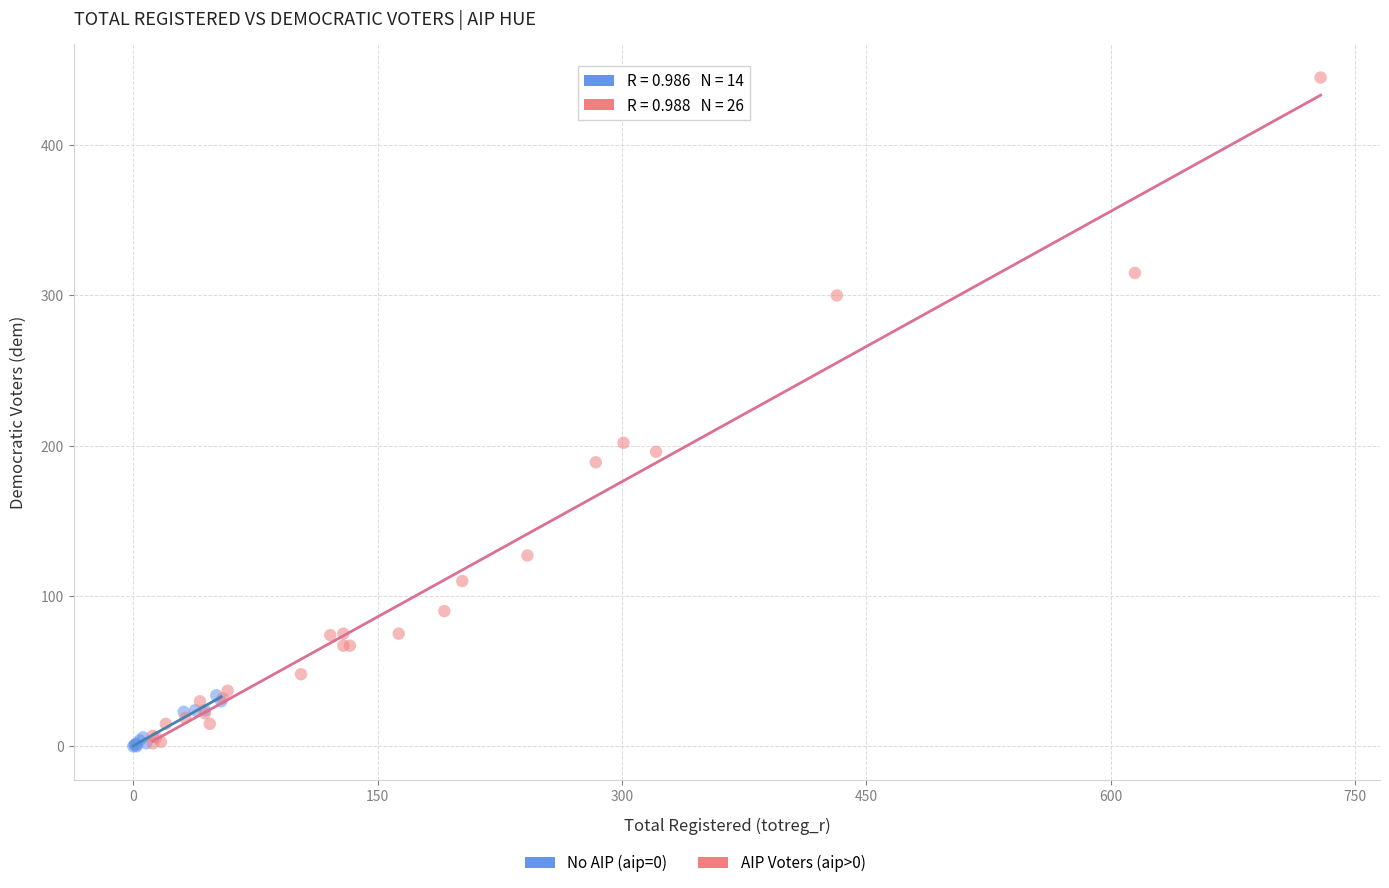

Which series has the widest spread of Y values?

AIP Voters (aip>0)